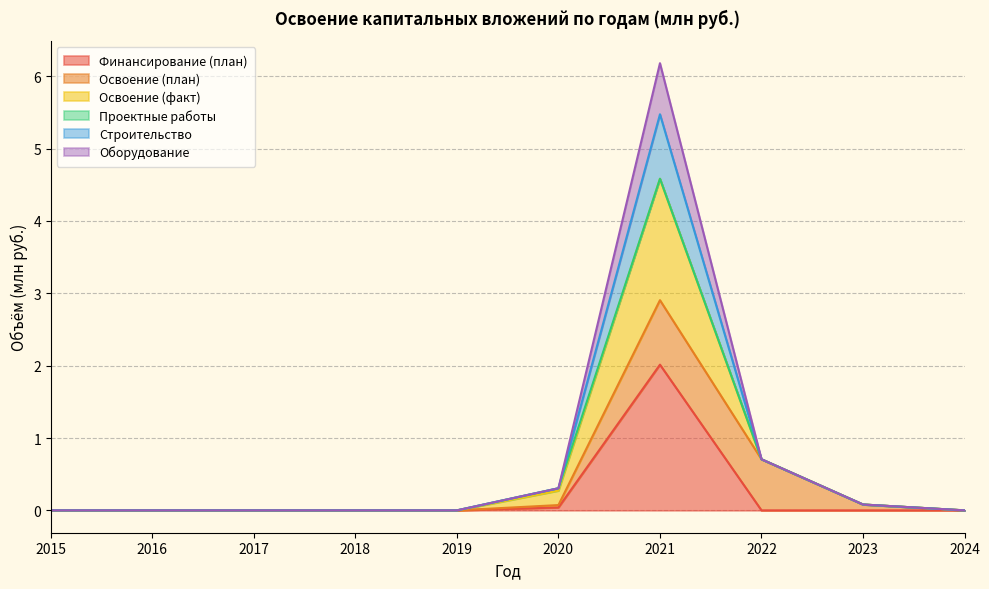

What is the spread (max minus min) of values at 2021?

4.2